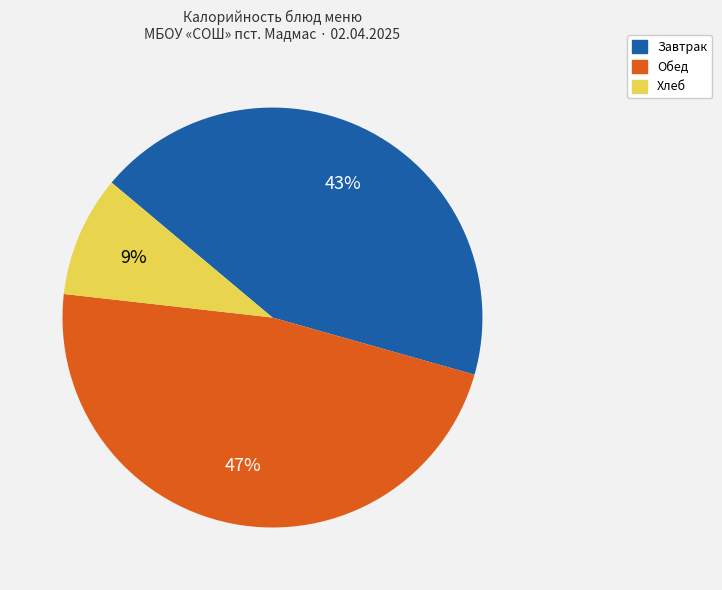

To the nearest percent, what is the difference between the Обед and Хлеб slice percentages?

38%